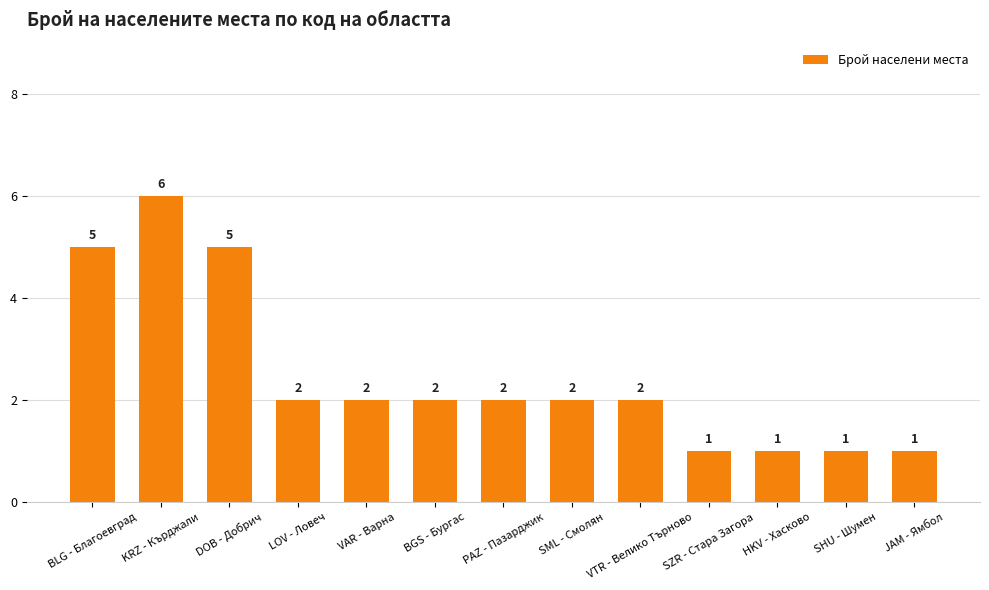

Reading left to right, list all the values displayed in this chart.

BLG - Благоевград=5	KRZ - Кърджали=6	DOB - Добрич=5	LOV - Ловеч=2	VAR - Варна=2	BGS - Бургас=2	PAZ - Пазарджик=2	SML - Смолян=2	VTR - Велико Търново=2	SZR - Стара Загора=1	HKV - Хасково=1	SHU - Шумен=1	JAM - Ямбол=1